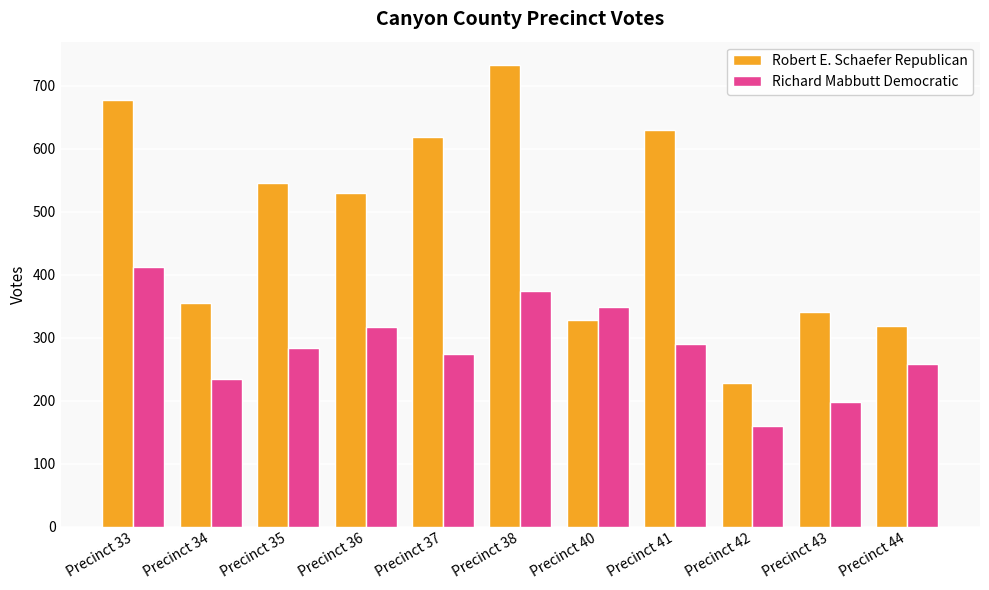

At which category is the sum across all series the highest?

Precinct 38